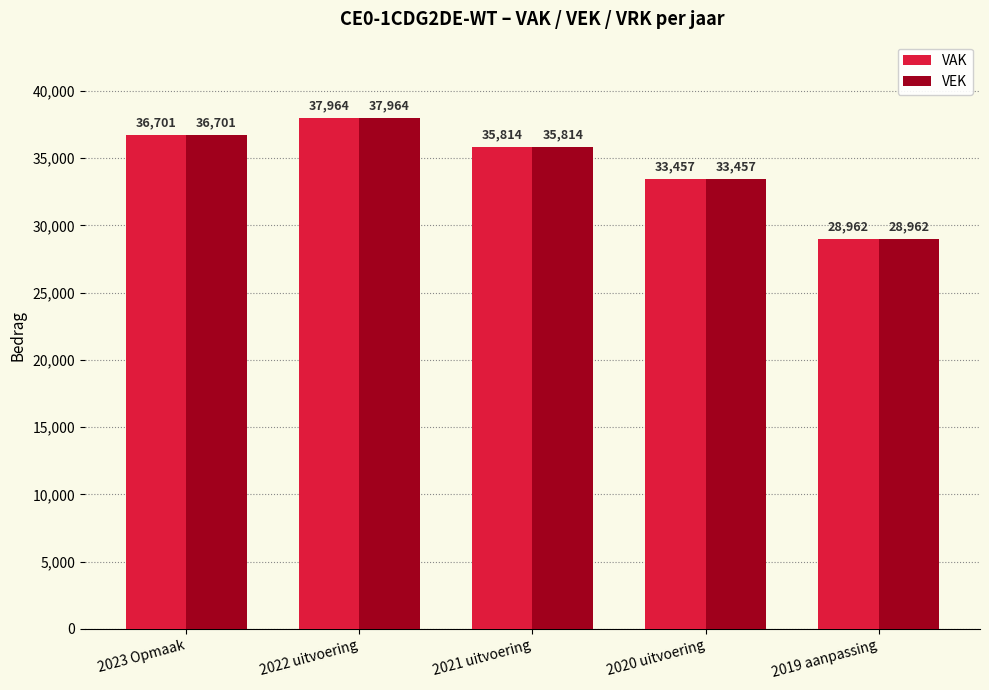

List the labels in order of VAK value, largest first.

2022 uitvoering, 2023 Opmaak, 2021 uitvoering, 2020 uitvoering, 2019 aanpassing